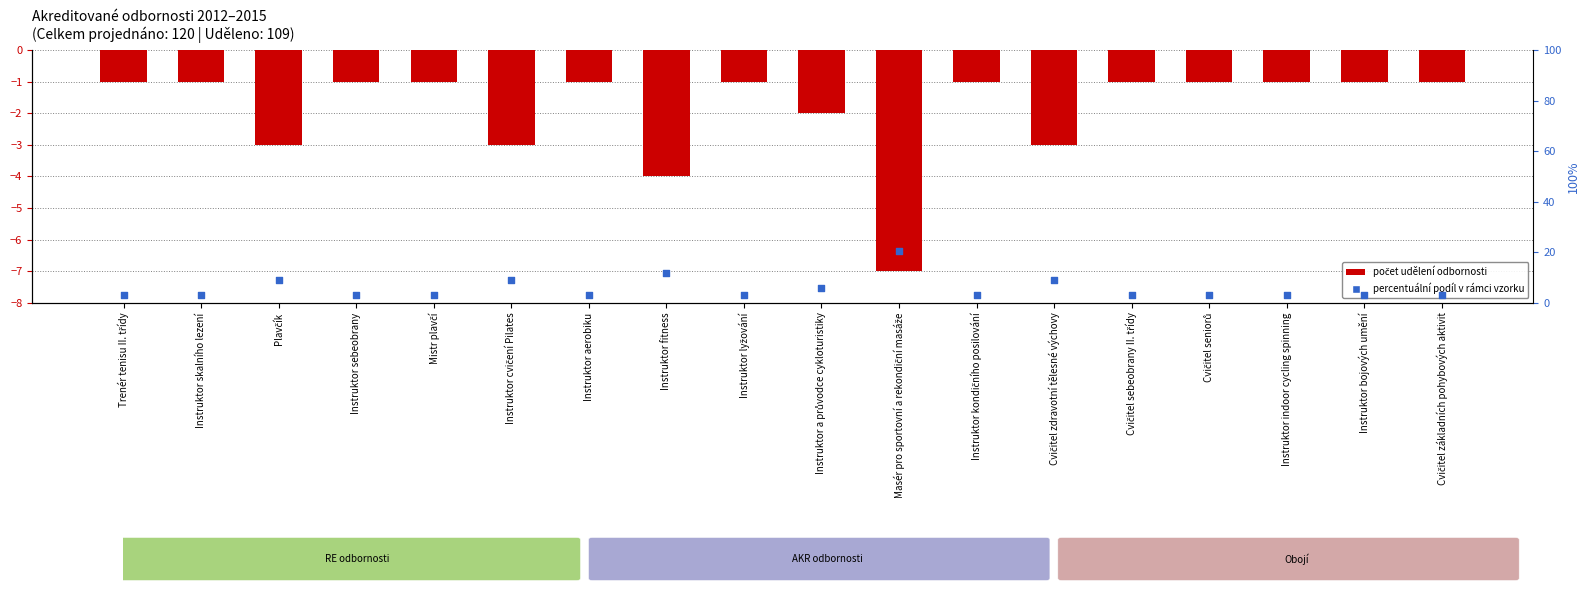

At which category is the sum across all series the highest?

Masér pro sportovní a rekondiční masáže